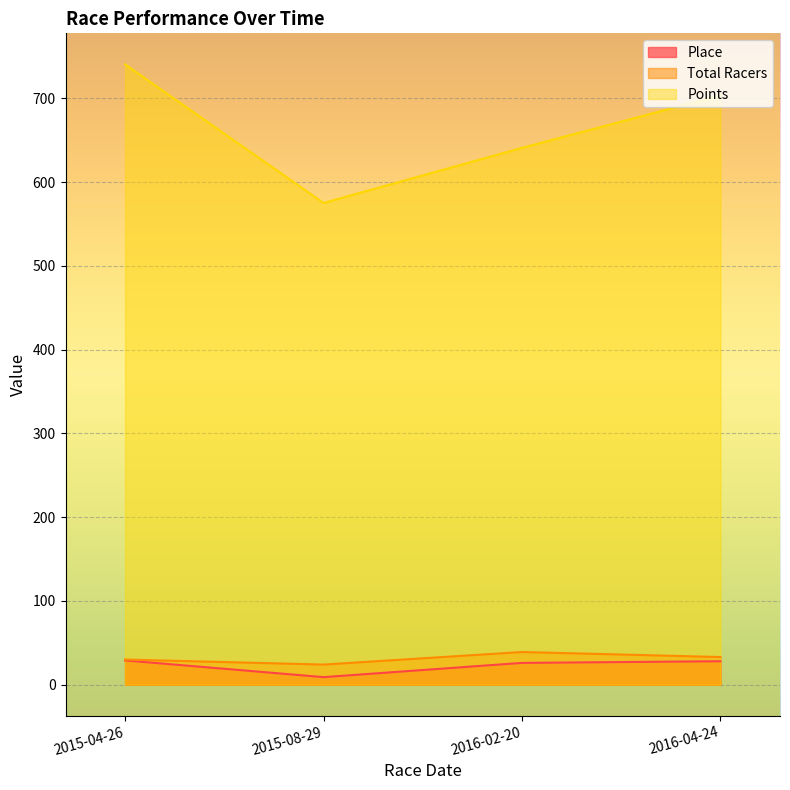

List the series in order of their peak value, lowest first.

Place, Total Racers, Points